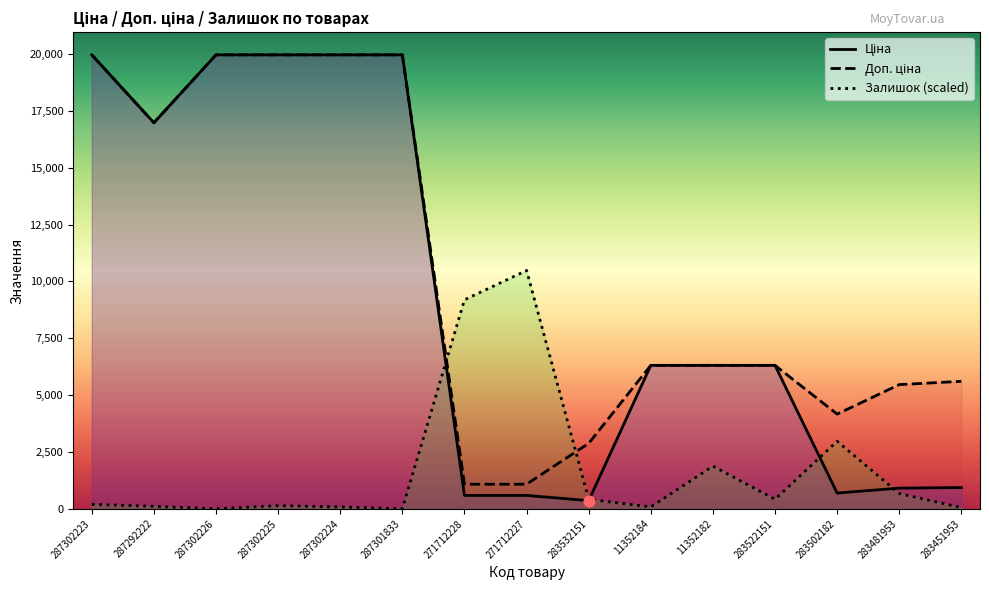

What are all the series names shown in the legend?

Ціна, Доп. ціна, Залишок